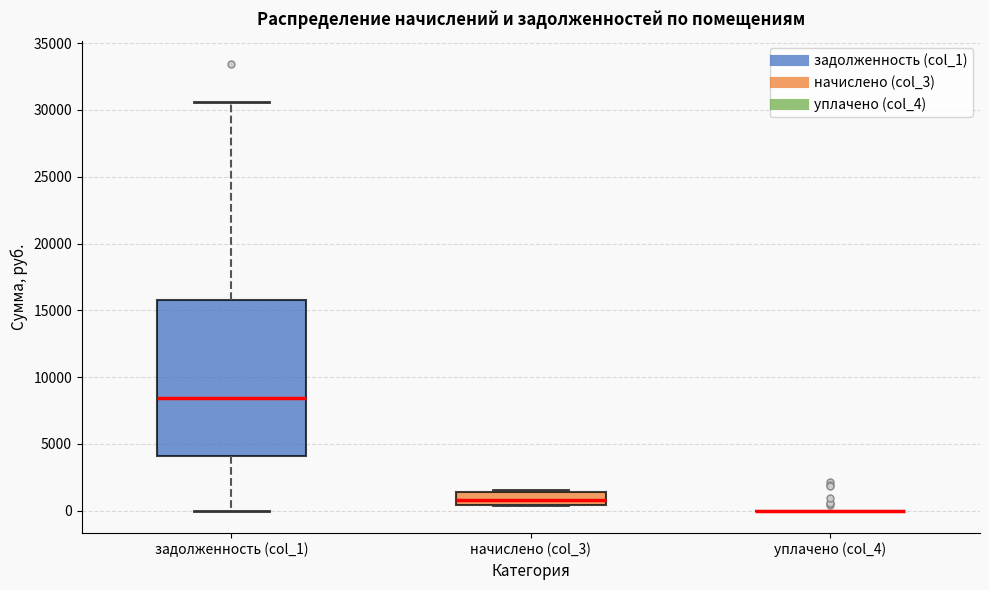

Which box is the tallest, from its lower edge to its upper edge?

задолженность (col_1)